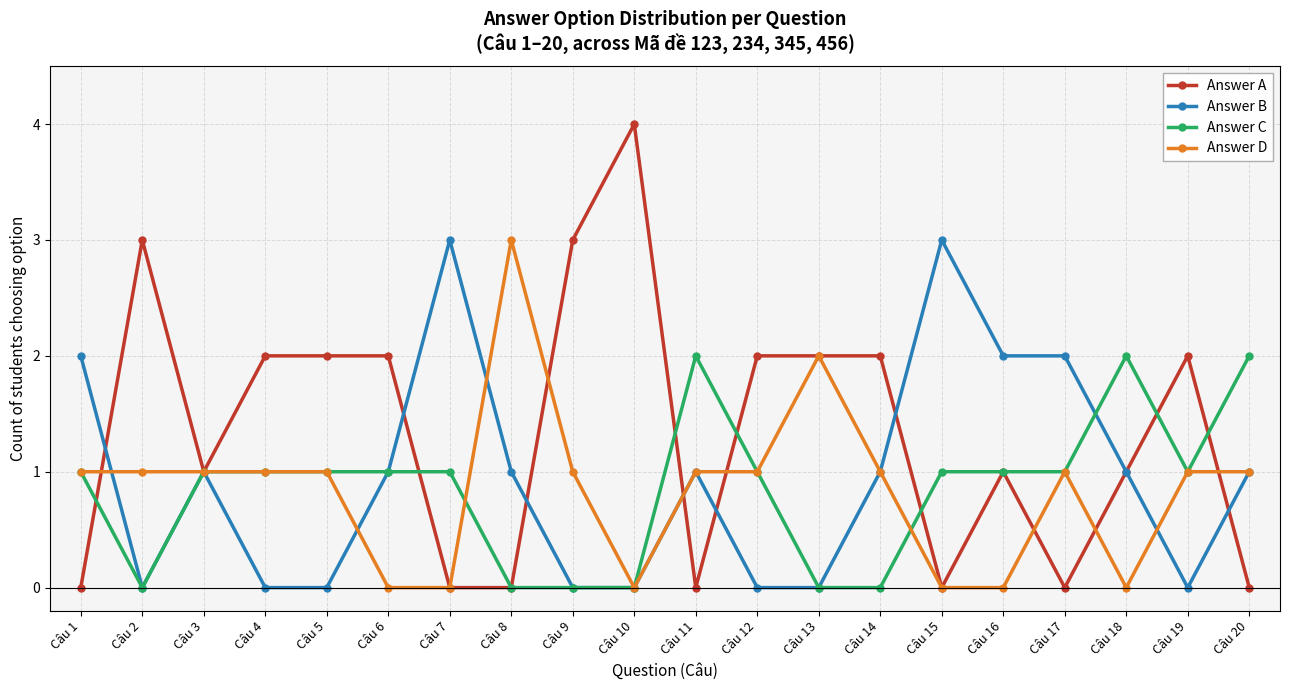

What is the greatest value displayed?

4